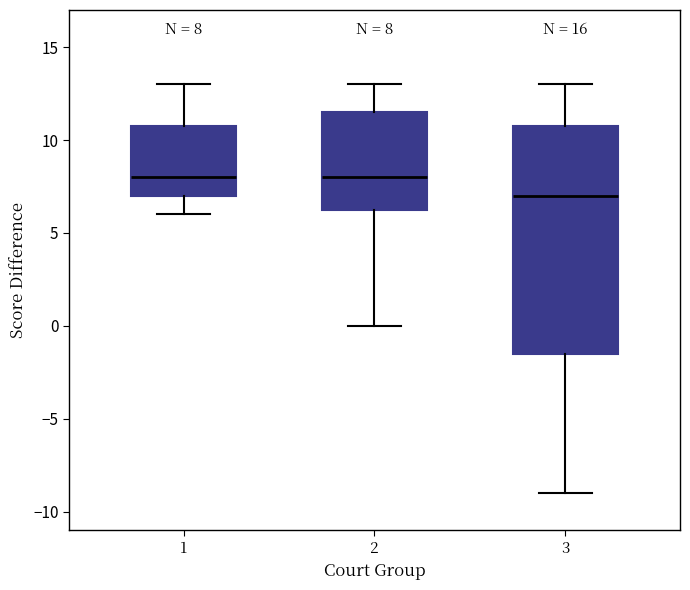

Comparing the boxes themselves (not the whiskers), which one is the tallest?

3